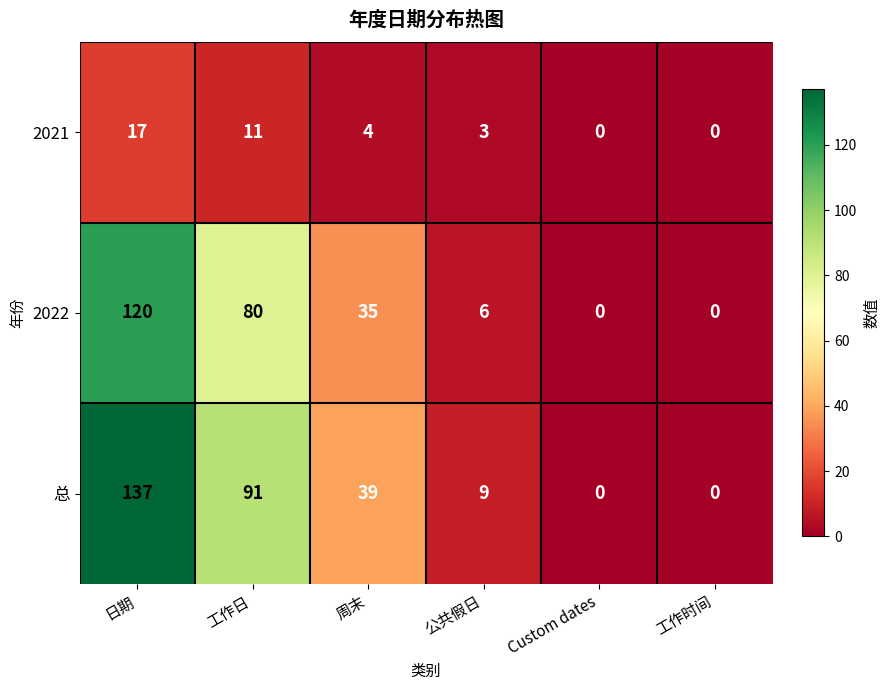

Reading left to right, list all the values displayed in this chart.

2021: 17	11	4	3	0	0
2022: 120	80	35	6	0	0
总: 137	91	39	9	0	0